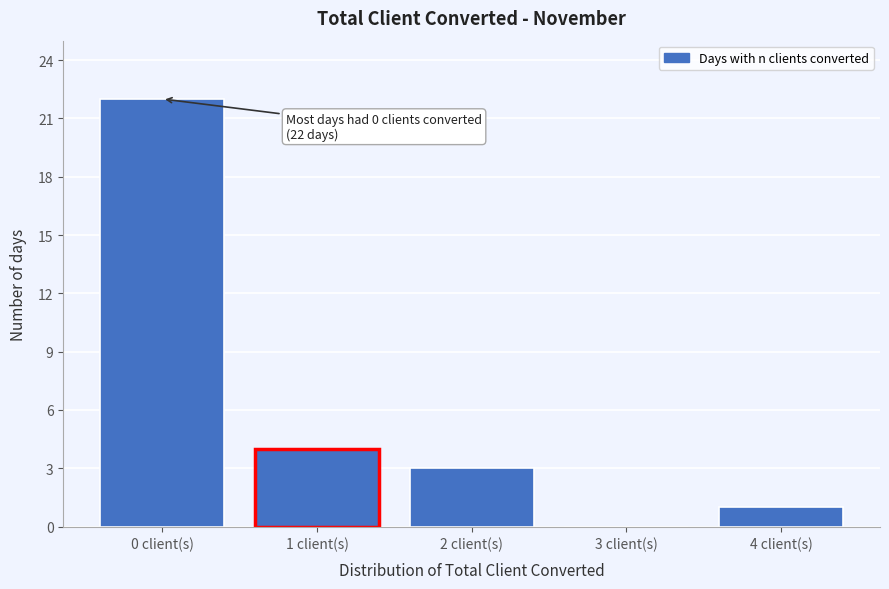

Reading left to right, transcribe all the data shown in this chart.

0 client(s)=22	1 client(s)=4	2 client(s)=3	3 client(s)=0	4 client(s)=1